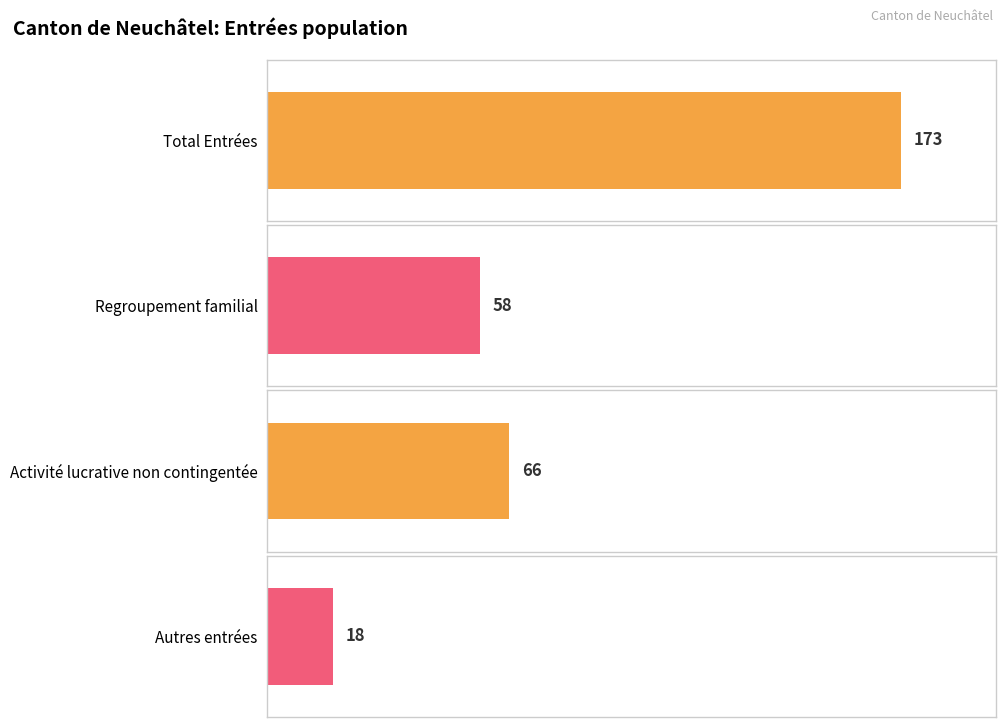

Which series has the widest spread of values?

Total Entrées